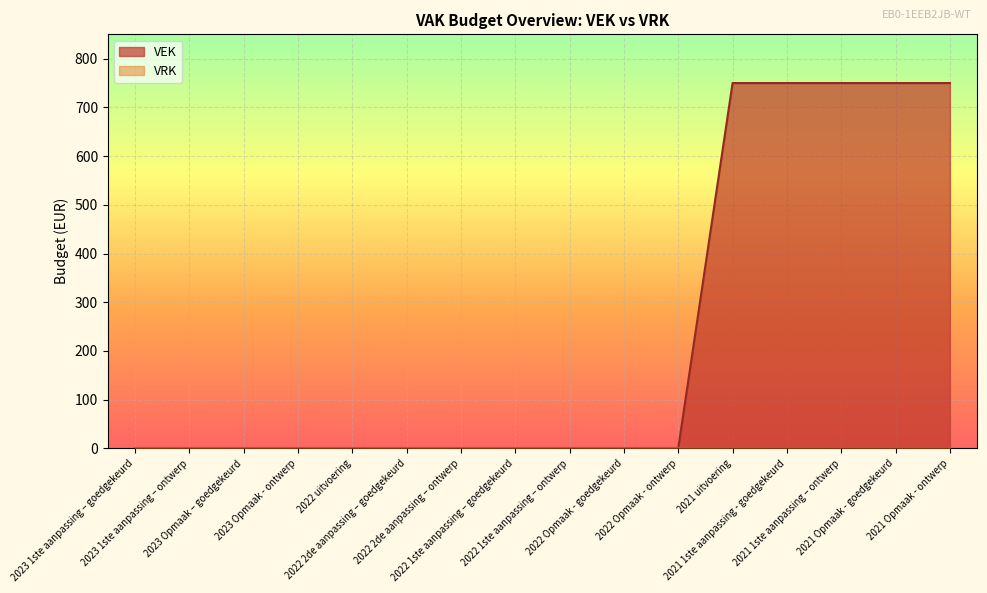

True or false: the data has more than 1 interior local peaks.

False